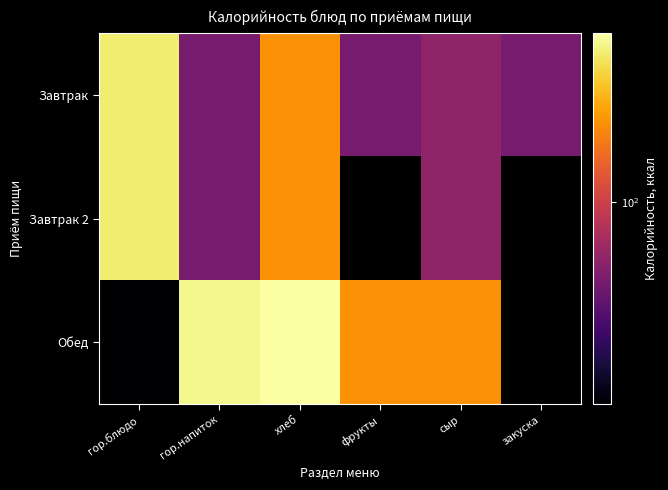

What is the difference between the maximum and minimum values in the Завтрак series?

469.0